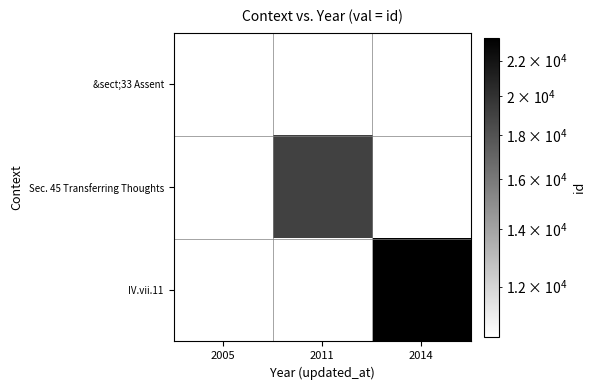

What is the approximate value of IV.vii.11 at 2014?

23408.0